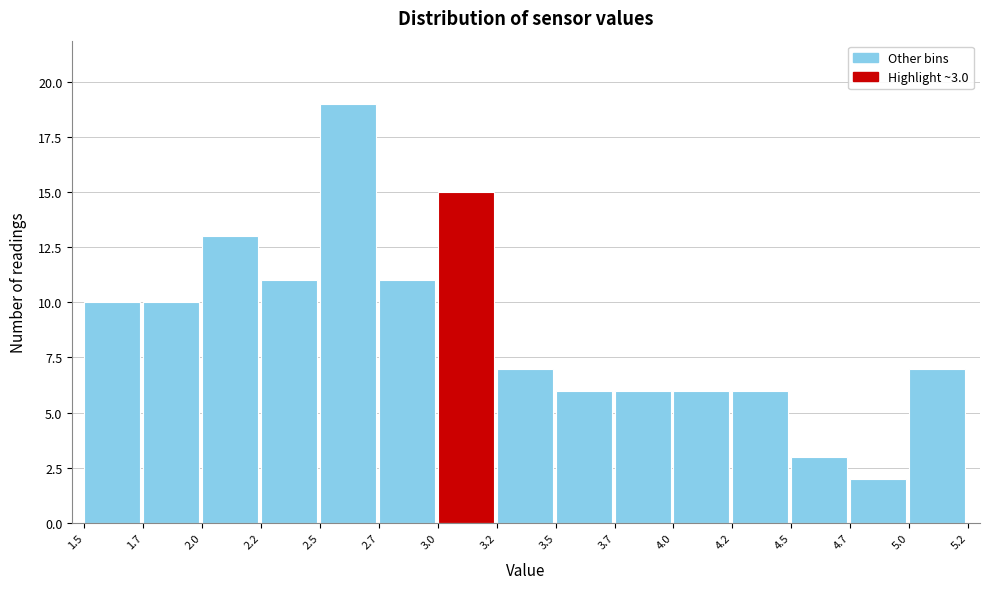

Reading right to left, what are all the values shown in this chart?

7	2	3	6	6	6	6	7	15	11	19	11	13	10	10